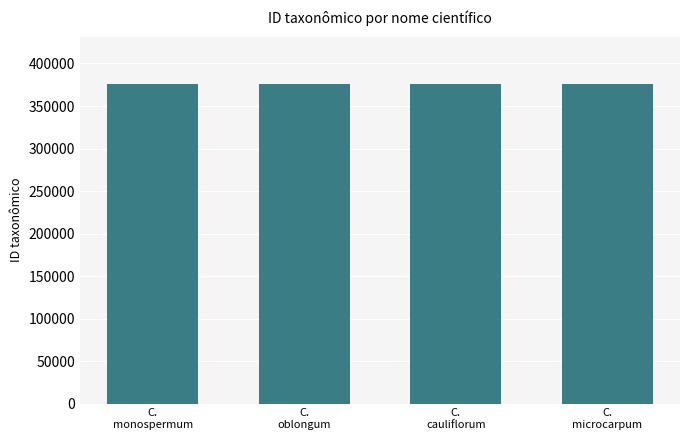

What is the value of the 1st bar from the left?

375312